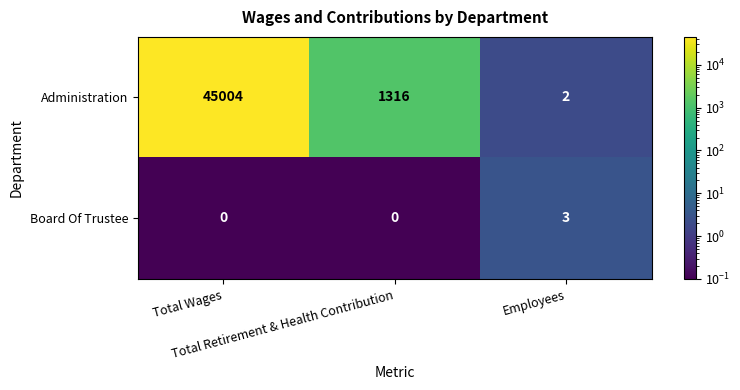

What is the highest value of the Board Of Trustee series?

3